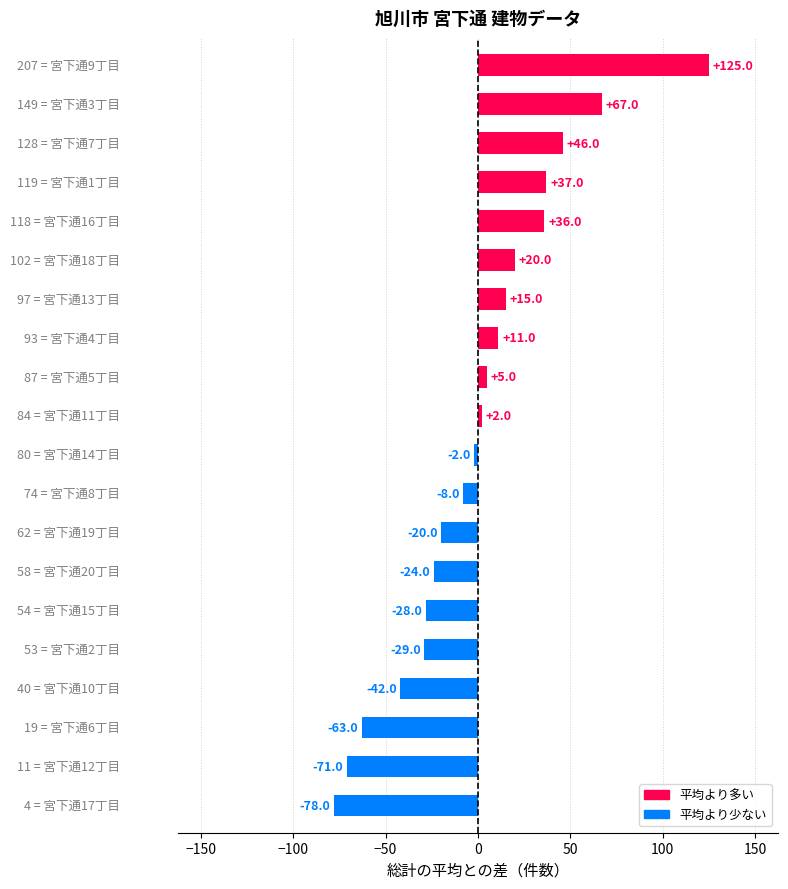

What is the difference between the maximum and minimum values?

203.0